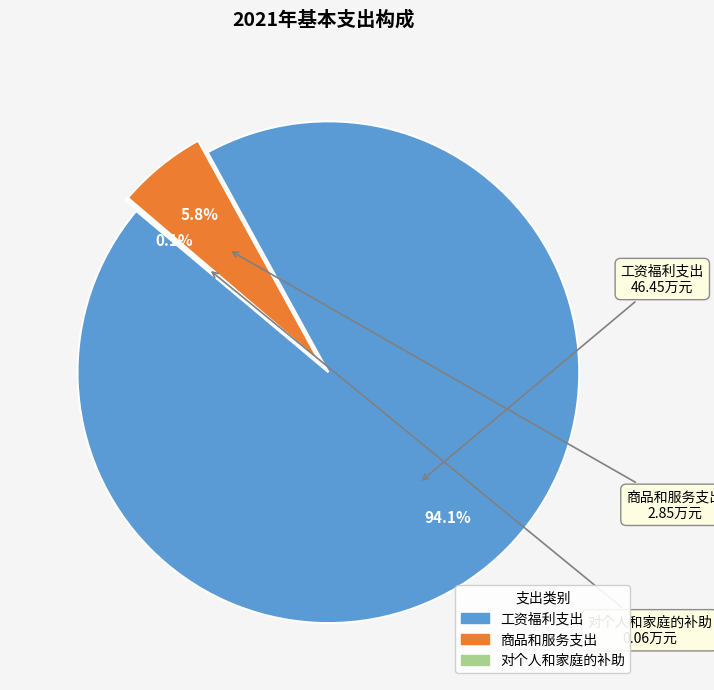

Rank the categories by value from lowest to highest.

对个人和家庭的补助, 商品和服务支出, 工资福利支出